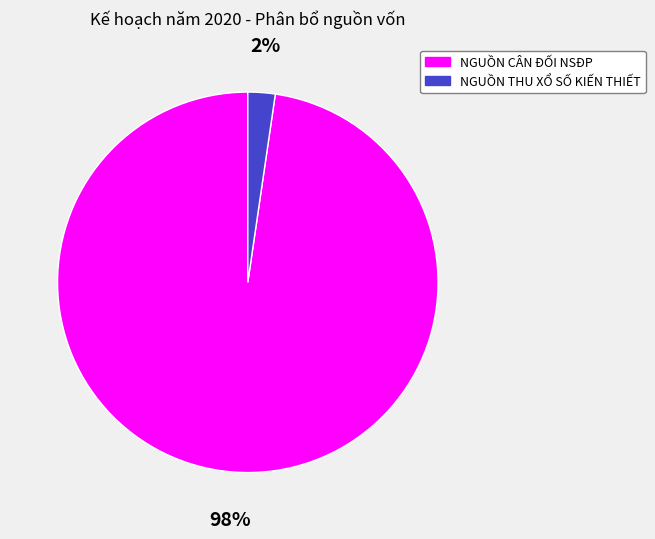

Count the number of slices in the pie.

2